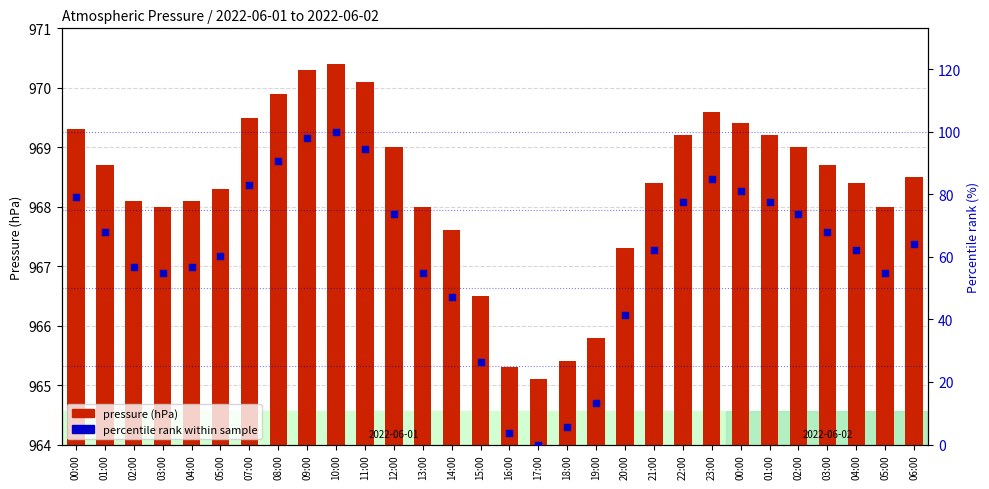

Which series has the largest Y range (max minus min)?

percentile rank within sample